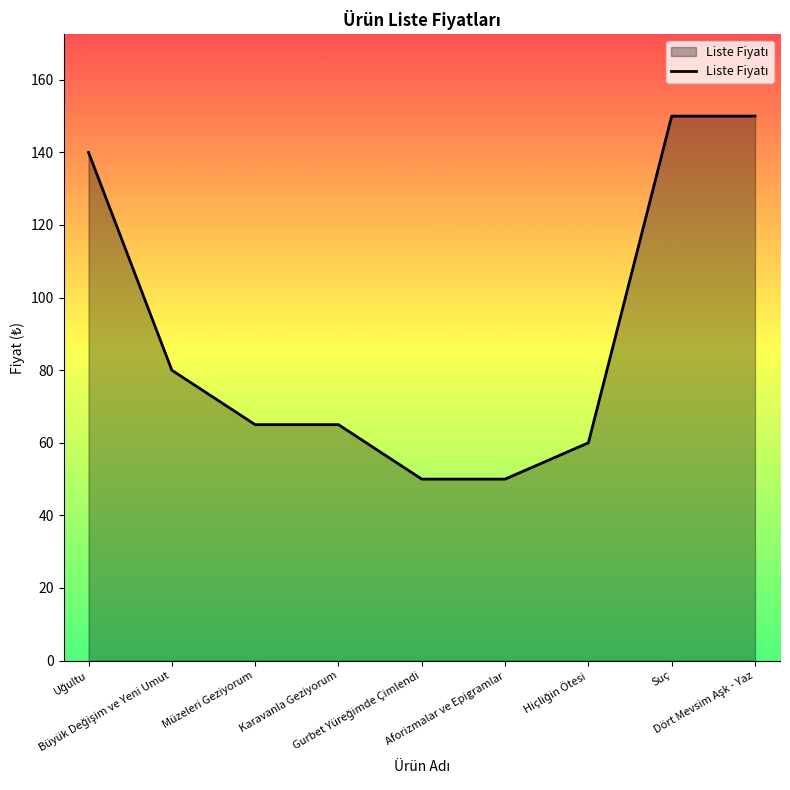

What is the smallest value displayed?

50